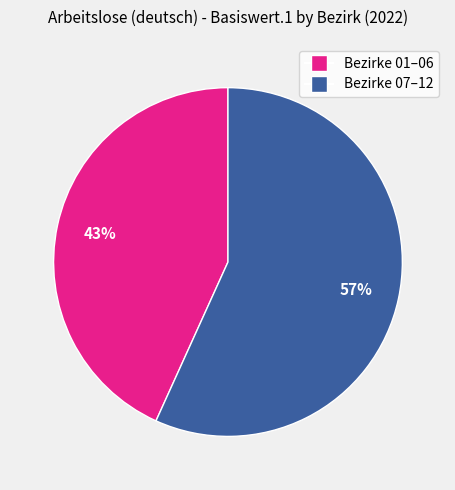

Is there any slice that represents more than half of the pie?

Yes